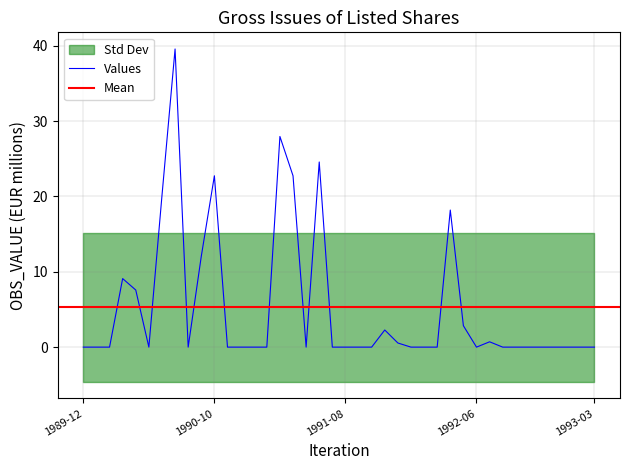

What is the change in value from 1990-01 to 1991-12?

+0.5